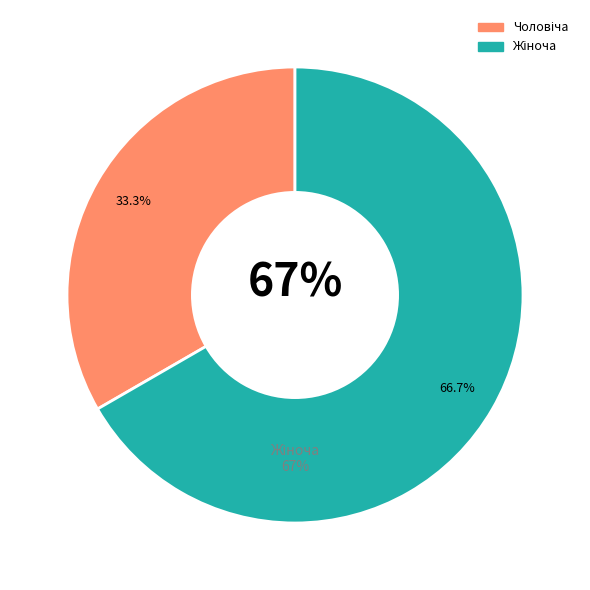

Count the number of slices in the pie.

2